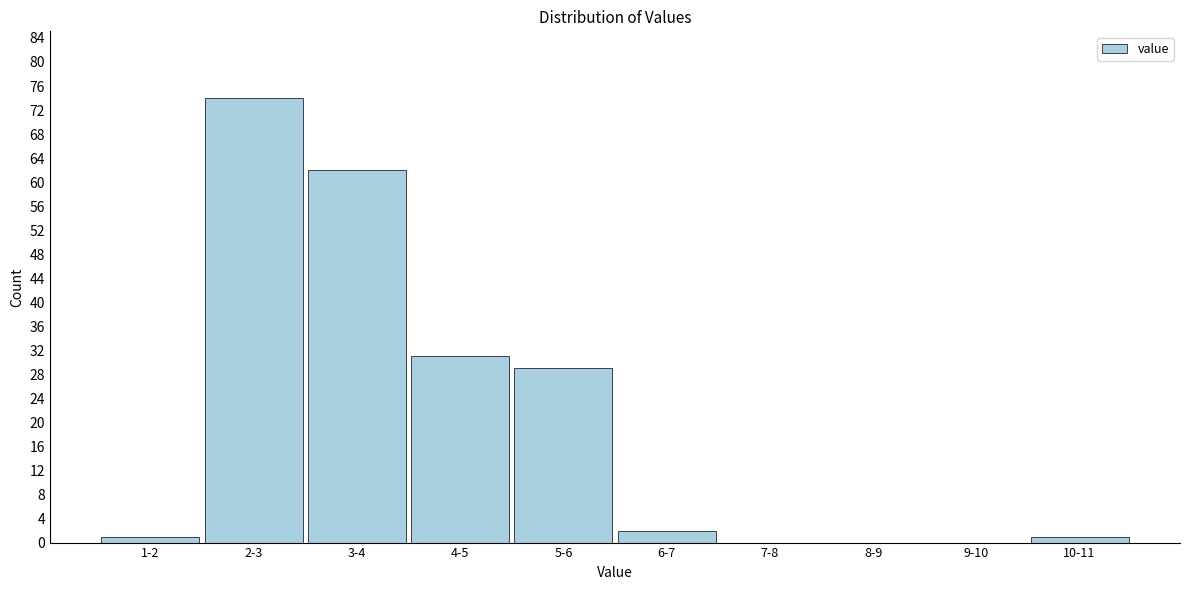

Reading right to left, transcribe all the data shown in this chart.

10-11=1	9-10=0	8-9=0	7-8=0	6-7=2	5-6=29	4-5=31	3-4=62	2-3=74	1-2=1